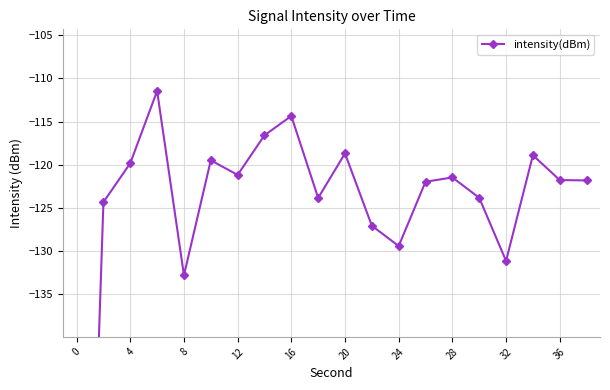

How many points are higher than both their immediate neighbors (excluding endpoints)?

6